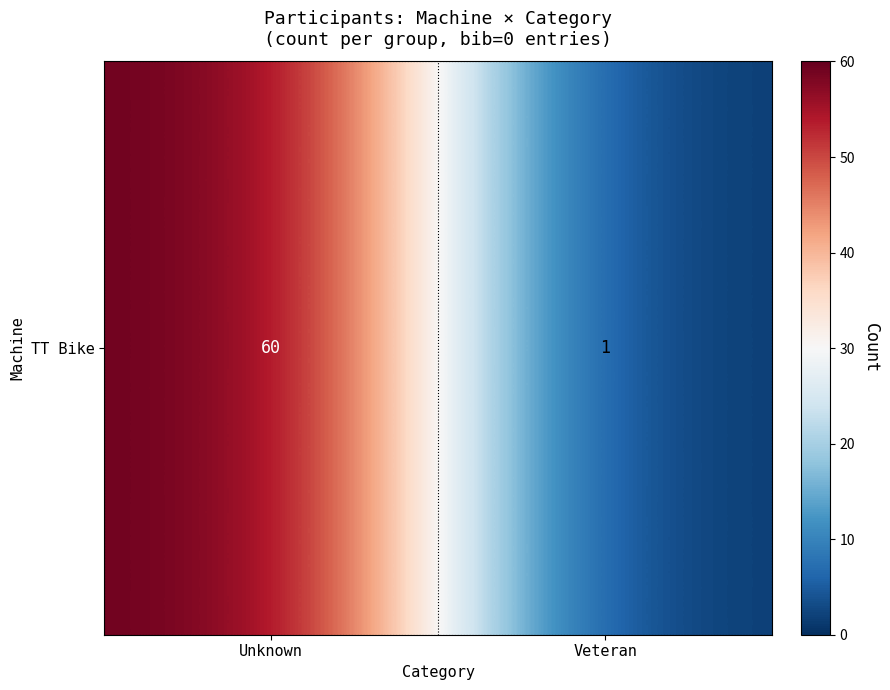

Reading left to right, what are all the values shown in this chart?

Unknown=60	Veteran=1